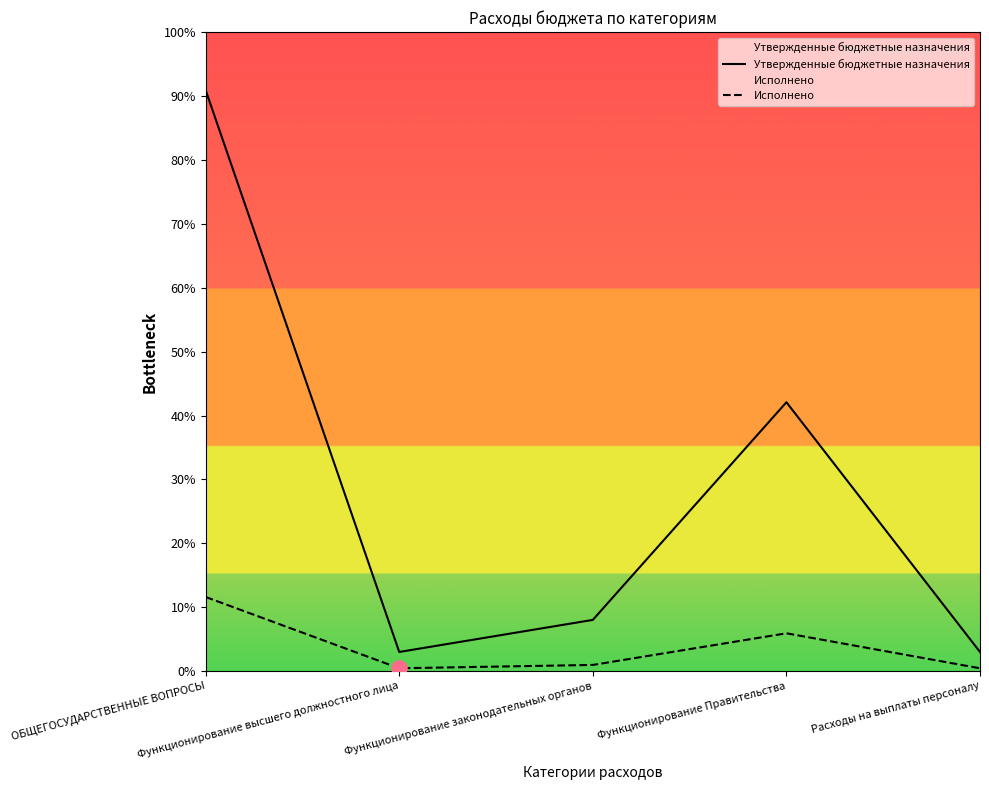

What are all the series names shown in the legend?

Утвержденные бюджетные назначения, Исполнено